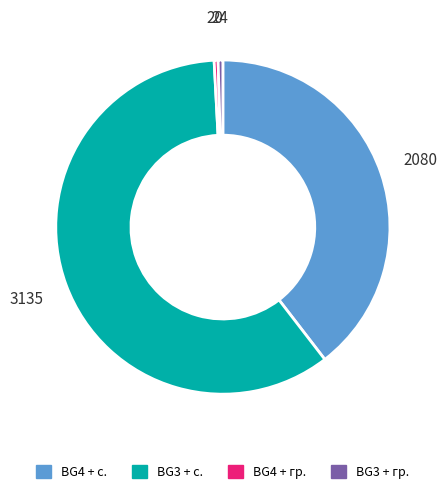

Is there a majority slice in this chart?

Yes